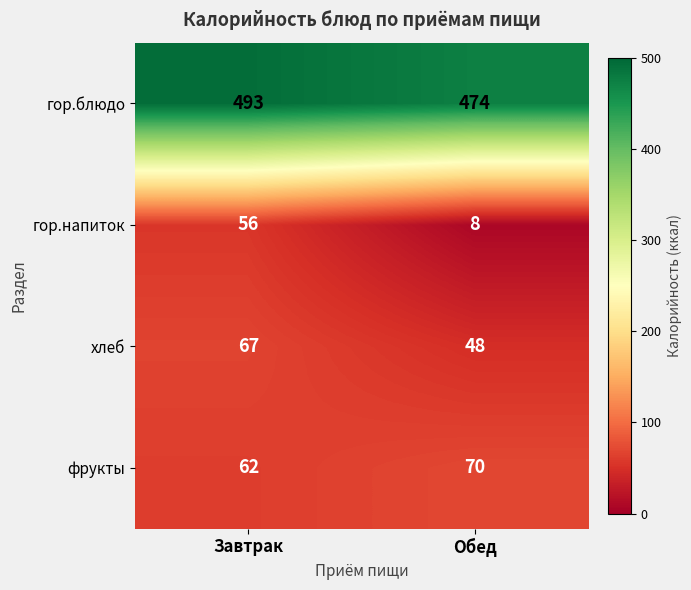

What is the difference between the highest and lowest values at Обед?

466